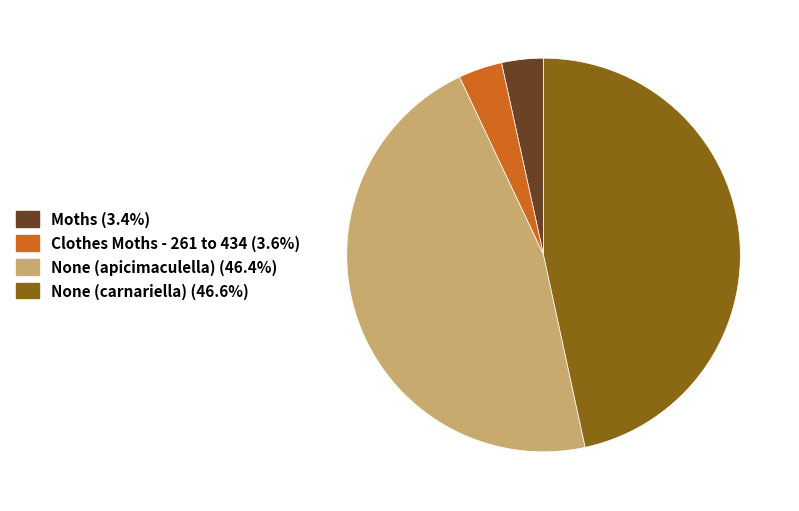

How many slices are in this pie chart?

4